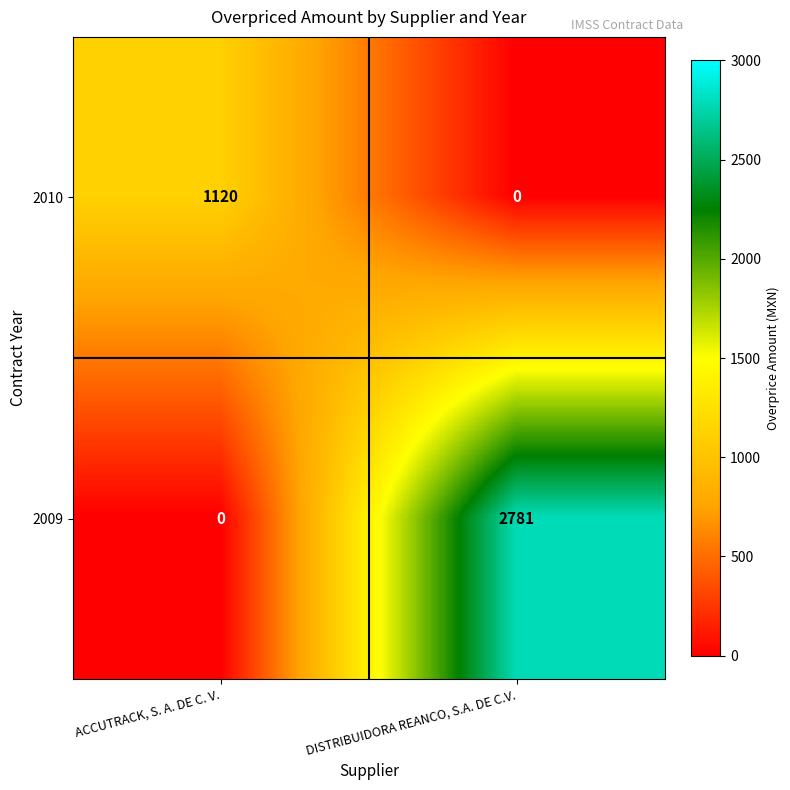

What is the difference between the maximum and minimum values in the 2010 series?

1120